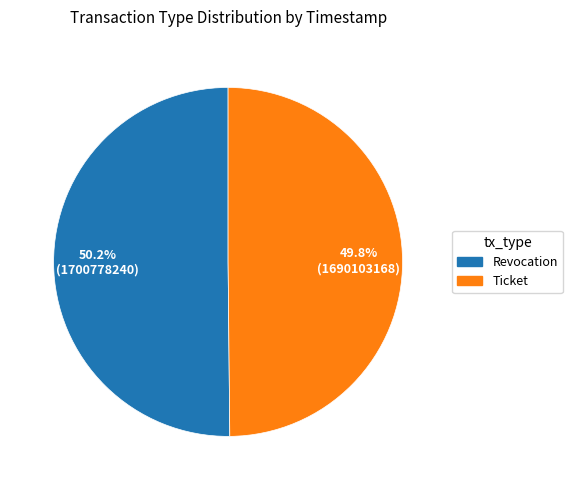

Is there any slice that represents more than half of the pie?

Yes